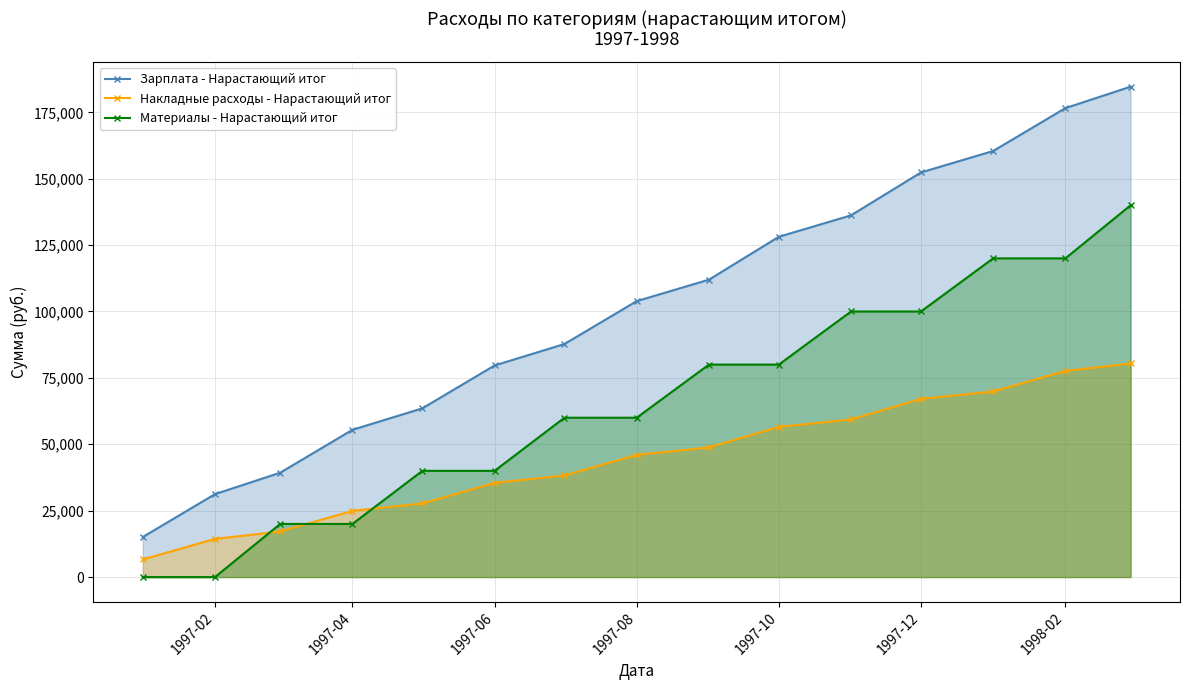

How many data points in Материалы - Нарастающий итог are less than 60000?

6